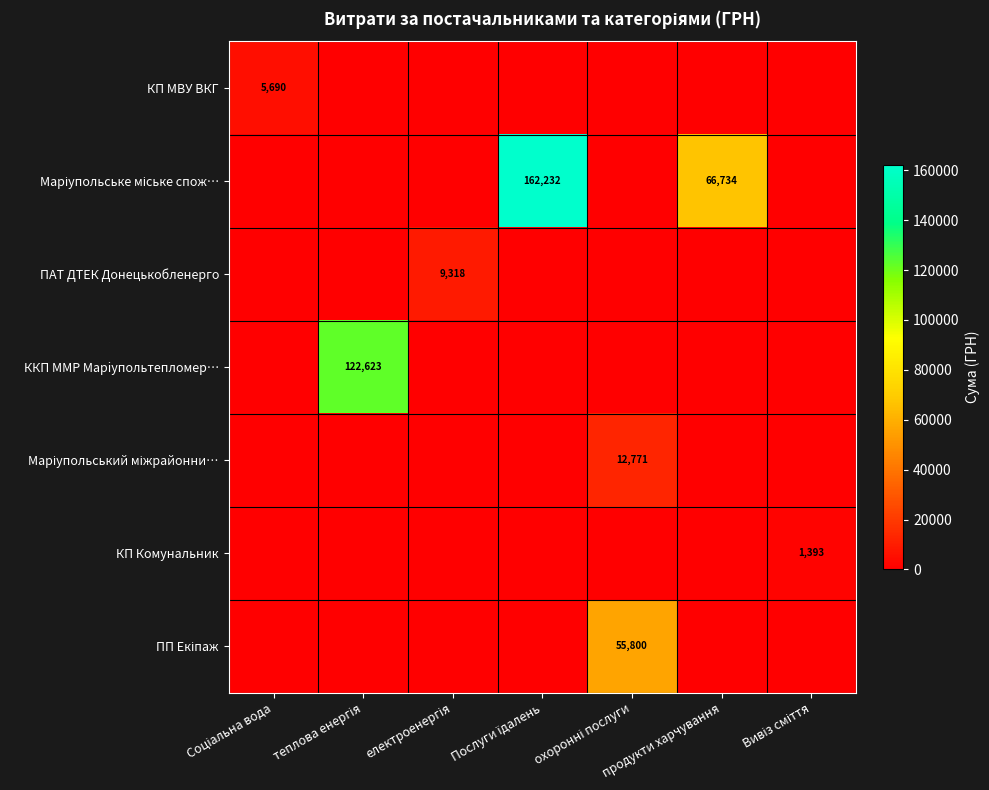

List the labels in order of КП МВУ ВКГ value, smallest first.

теплова енергія, електроенергія, Послуги їдалень, охоронні послуги, продукти харчування, Вивіз сміття, Соціальна вода